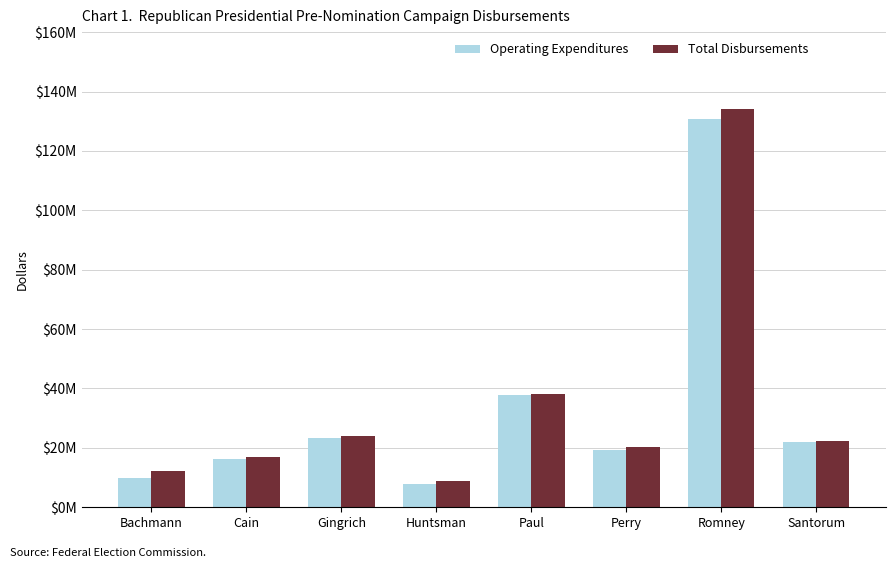

What are all the series names shown in the legend?

Operating Expenditures, Total Disbursements